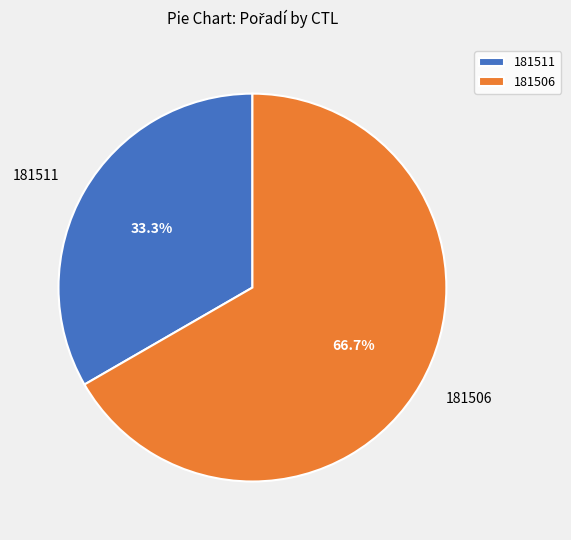

To the nearest percent, what portion does 181511 represent?

33%